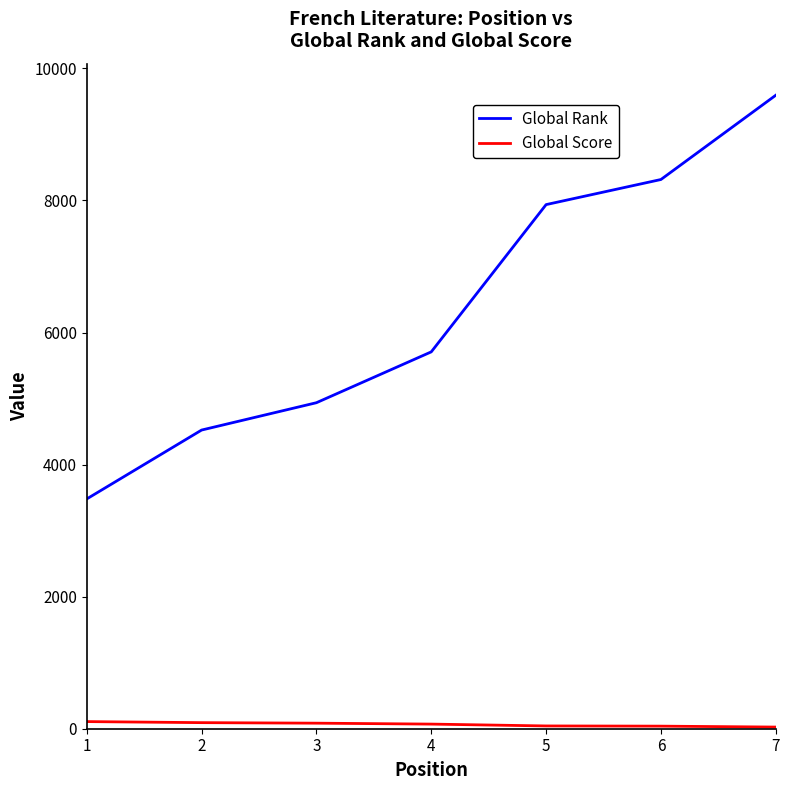

Which series changed the most between 1 and 4?

Global Rank